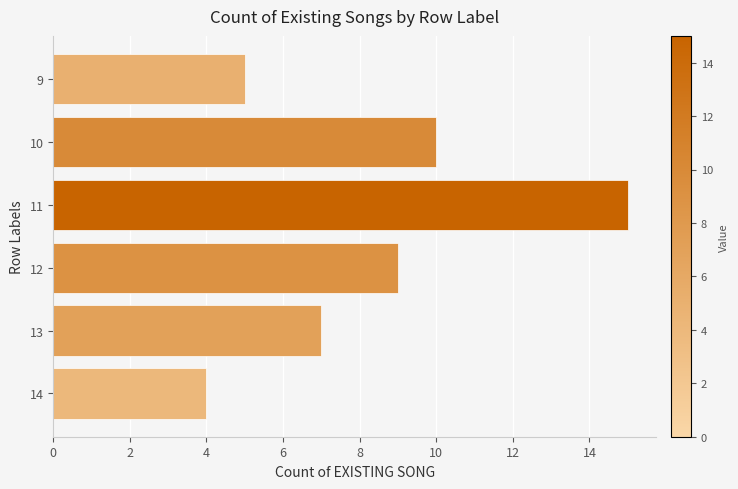

List the labels in order of value, smallest first.

14, 9, 13, 12, 10, 11